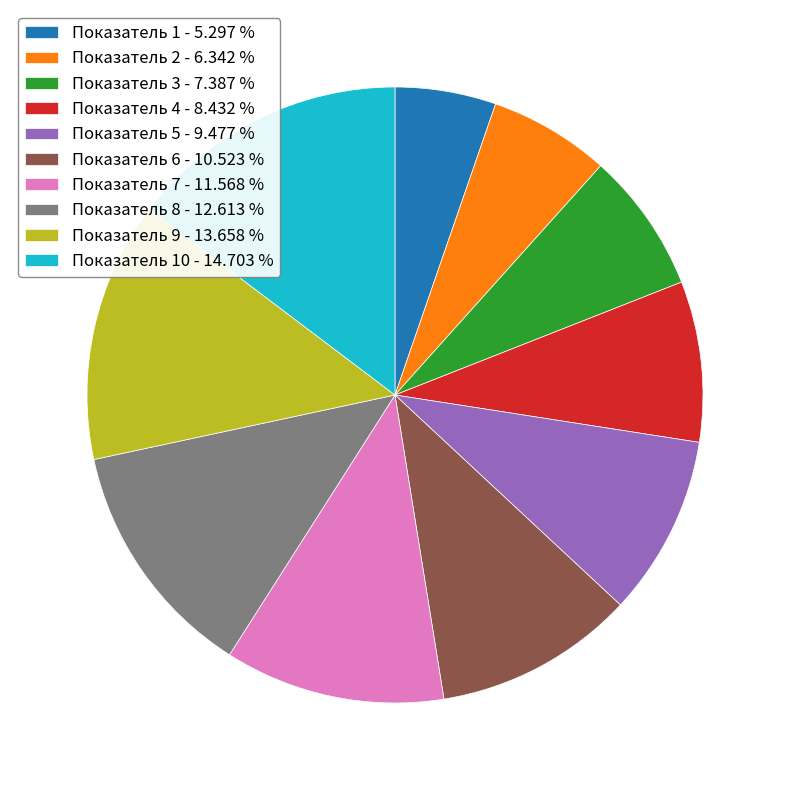

Do Показатель 7 - 11.568 % and Показатель 5 - 9.477 % together represent more than half of the pie?

No